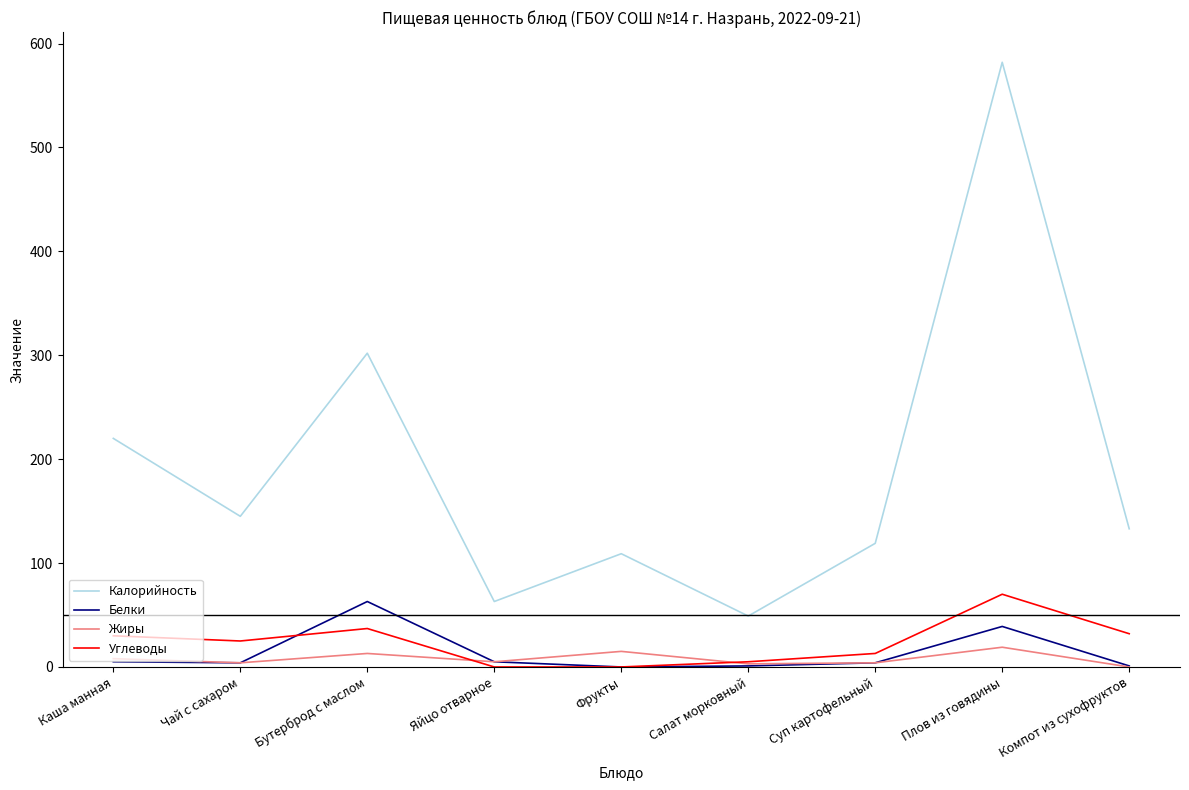

The Калорийность series shows 184 at Компот из сухофруктов. True or false?

False